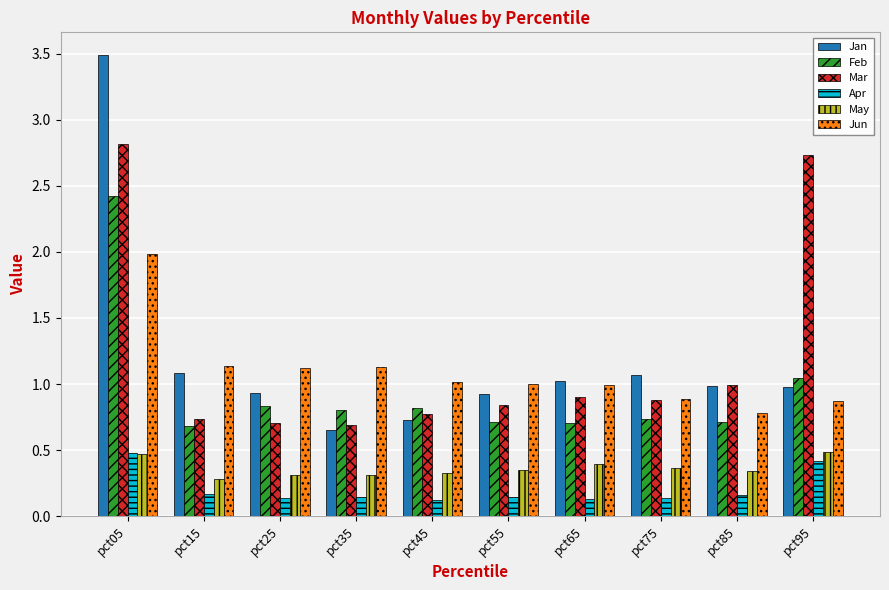

The value of Jun at pct25 is 1.1. True or false?

True